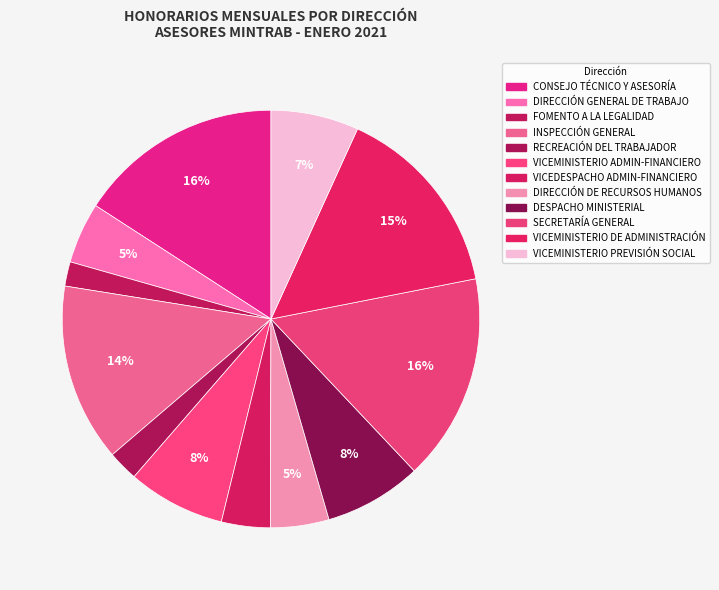

How many segments does this pie chart have?

12